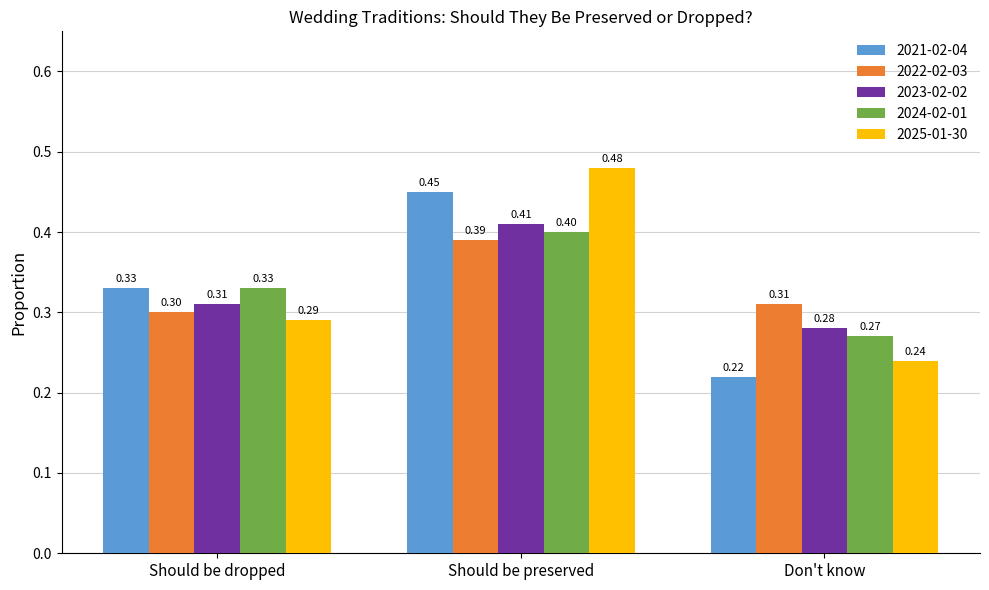

Between Should be dropped and Should be preserved, which series saw the biggest shift?

2025-01-30